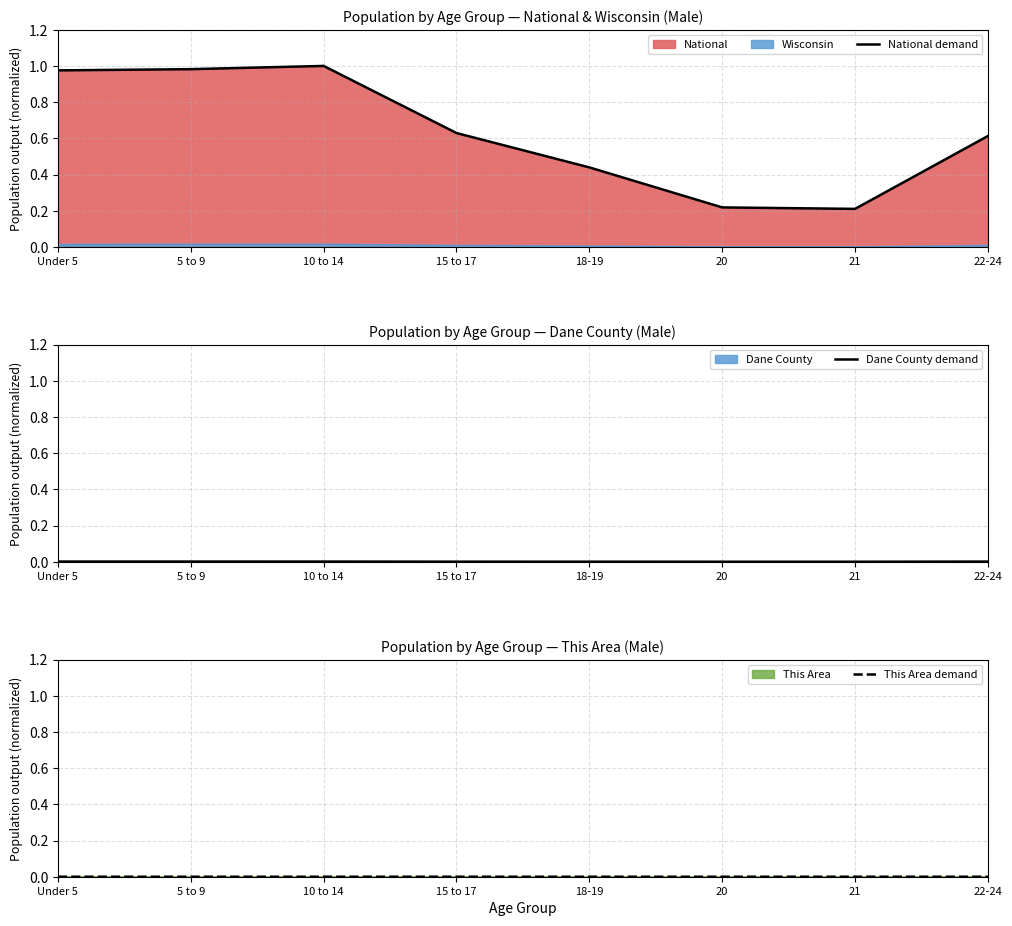

At which label is Dane County demand closest to 0?

21